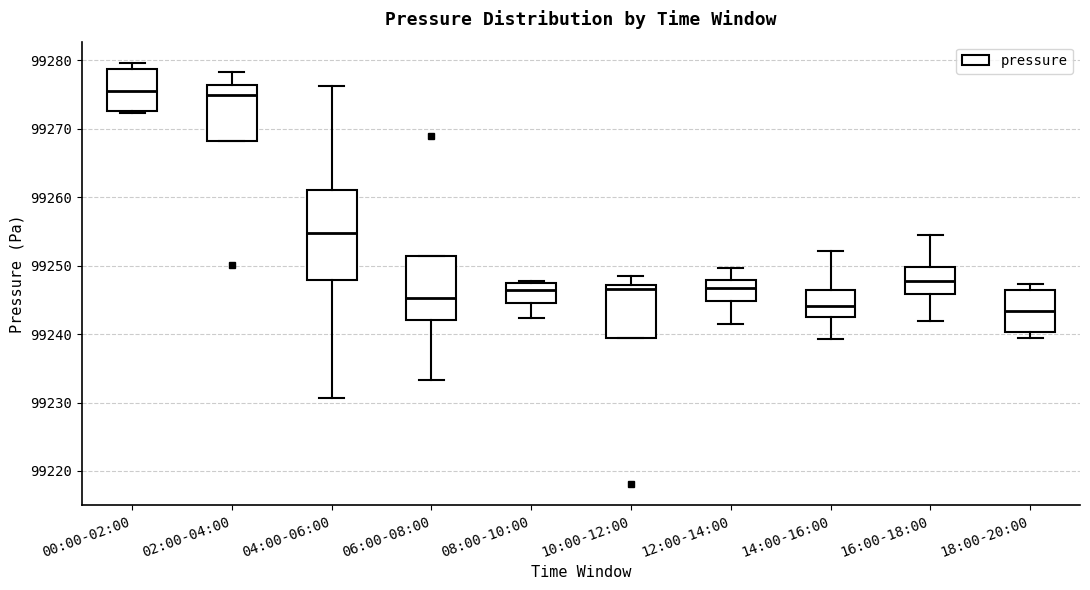

Reading left to right, transcribe this box plot: for each box, give where its median line is, the range the box spans, and where its two whiskers end, as read against the y-axis. The values are not printed on the chart, so give them approximately, as read against the axis.

00:00-02:00: median 99276, box 99273 to 99279, whiskers 99272 to 99280
02:00-04:00: median 99275, box 99268 to 99276, whiskers 99268 to 99278
04:00-06:00: median 99255, box 99248 to 99261, whiskers 99231 to 99276
06:00-08:00: median 99245, box 99242 to 99251, whiskers 99233 to 99251
08:00-10:00: median 99246, box 99245 to 99247, whiskers 99242 to 99248
10:00-12:00: median 99247 (just below the box's upper edge), box 99239 to 99247, whiskers 99239 to 99248
12:00-14:00: median 99247, box 99245 to 99248, whiskers 99242 to 99250
14:00-16:00: median 99244, box 99242 to 99246, whiskers 99239 to 99252
16:00-18:00: median 99248, box 99246 to 99250, whiskers 99242 to 99255
18:00-20:00: median 99243, box 99240 to 99246, whiskers 99240 (just below the box's lower edge) to 99247